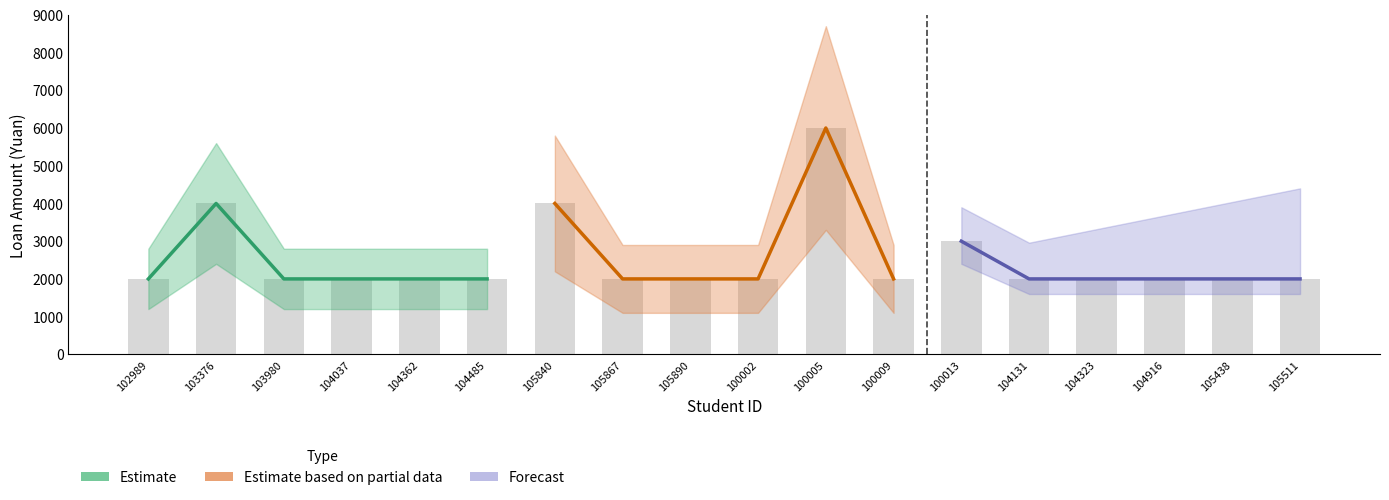

List the series in order of their overall mean, highest first.

Estimate based on partial data, Estimate, Forecast